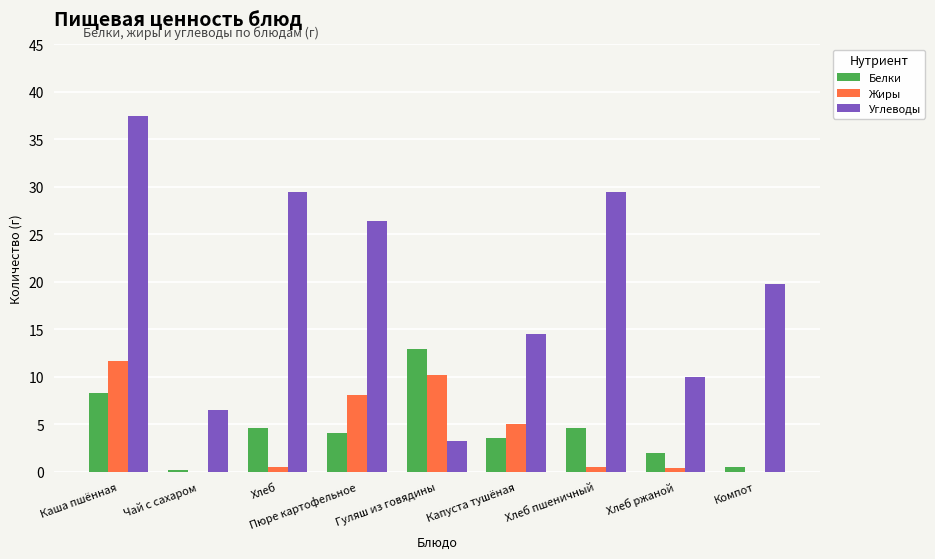

What is the sum of the Жиры values at Капуста тушёная and Компот?

5.0